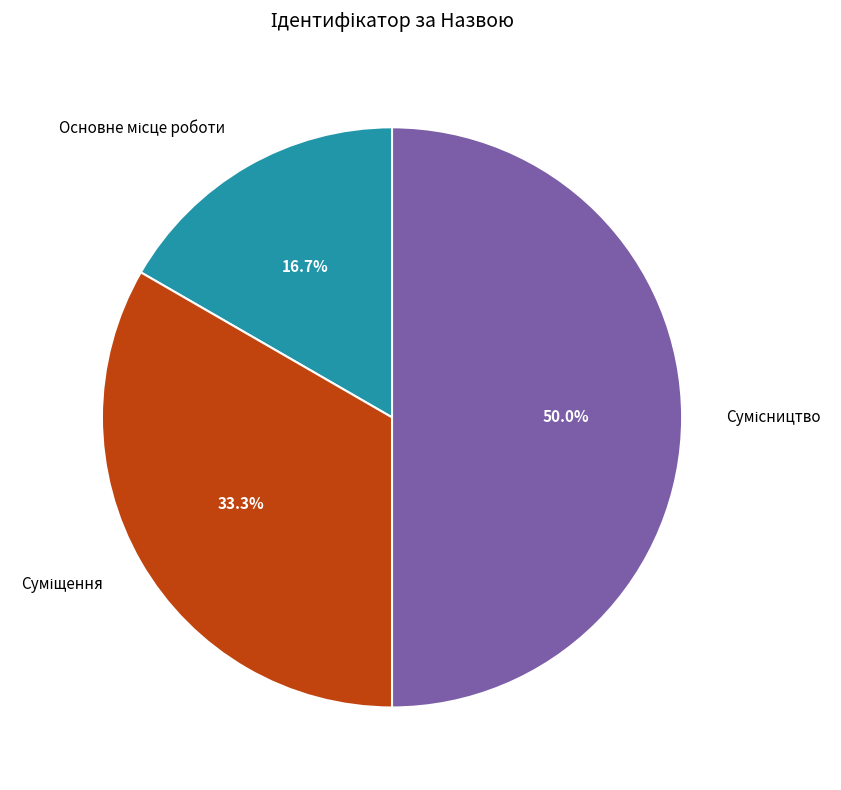

Combined, do Суміщення and Сумісництво account for over 50%?

Yes